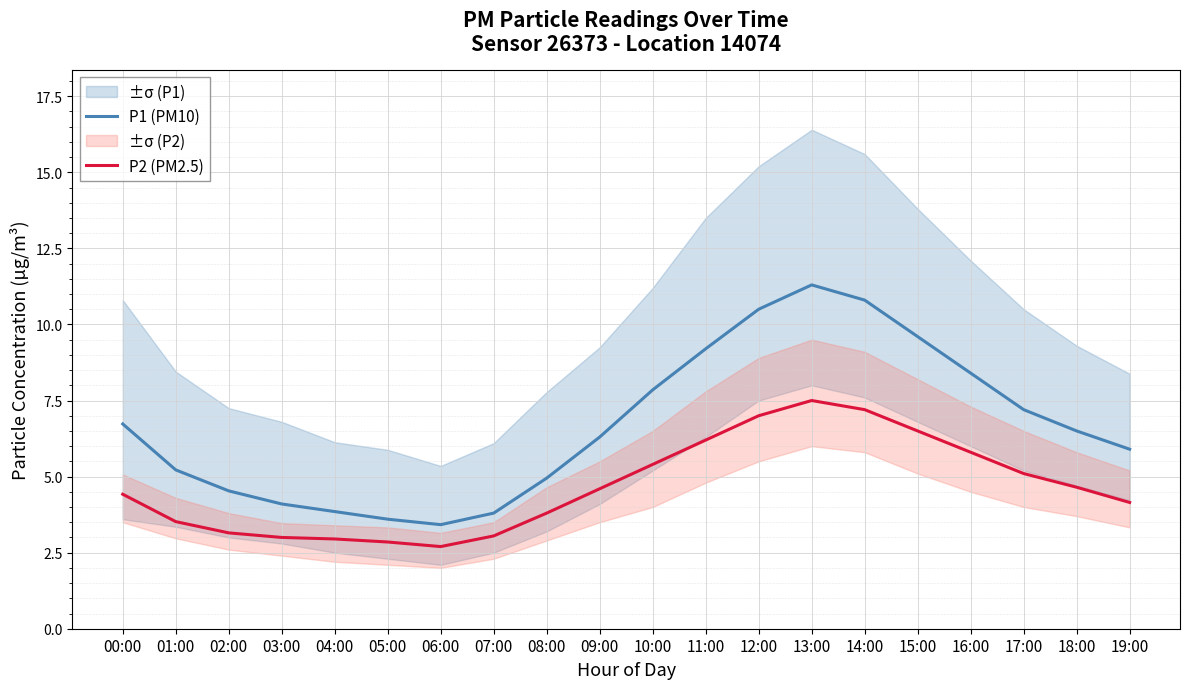

What is the difference between the highest and lowest values at 18:00?

1.8